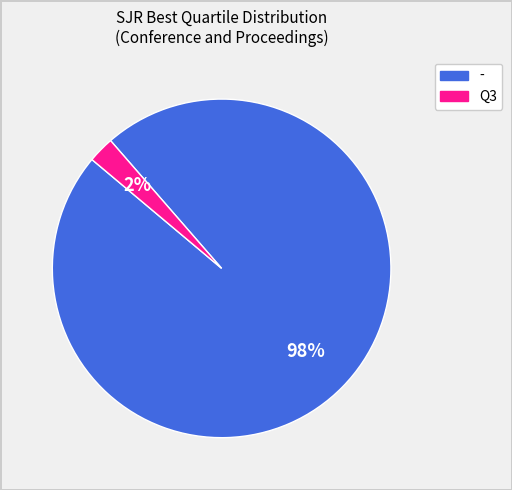

Which category has the smallest portion of the pie?

Q3